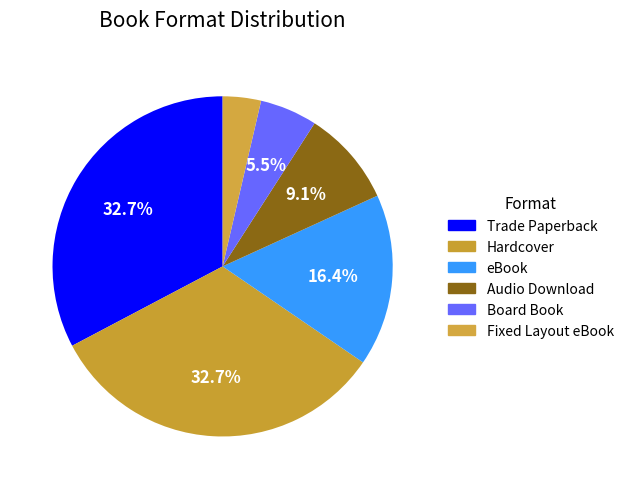

Which has a higher value, Trade Paperback or Audio Download?

Trade Paperback